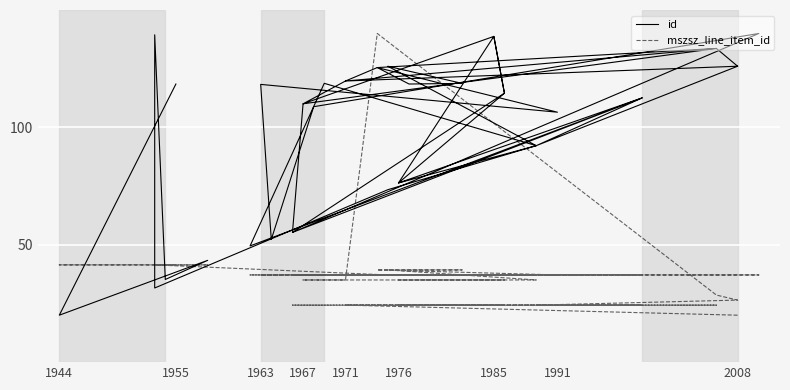

What is the value of the id point at the 39th from the left?

20.0